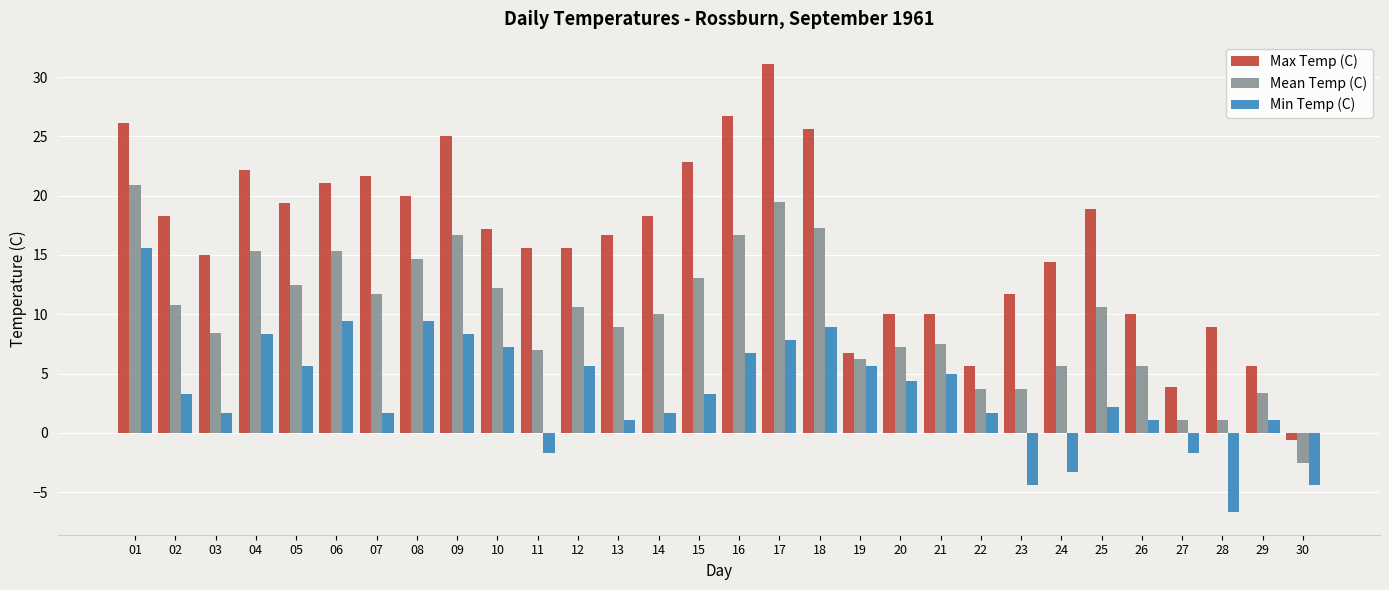

What is the difference between the maximum and minimum values in the Mean Temp (C) series?

23.4